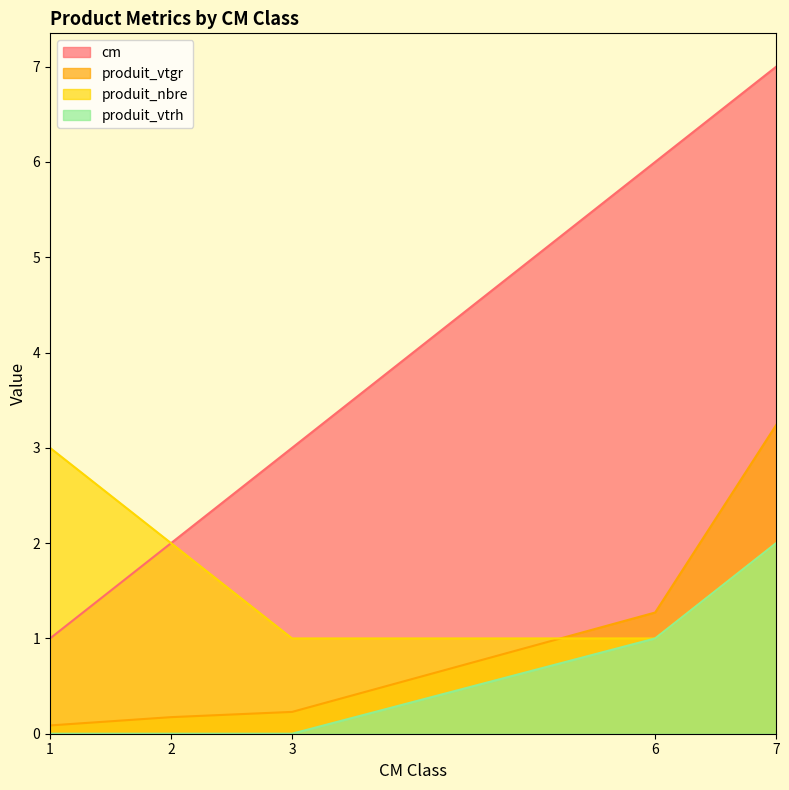

Reading right to left, transcribe all the data shown in this chart.

cm: 7.0	6.0	3.0	2.0	1.0
produit_vtgr: 3.2	1.3	0.2	0.2	0.1
produit_nbre: 2.0	1.0	1.0	2.0	3.0
produit_vtrh: 2.0	1.0	0.0	0.0	0.0